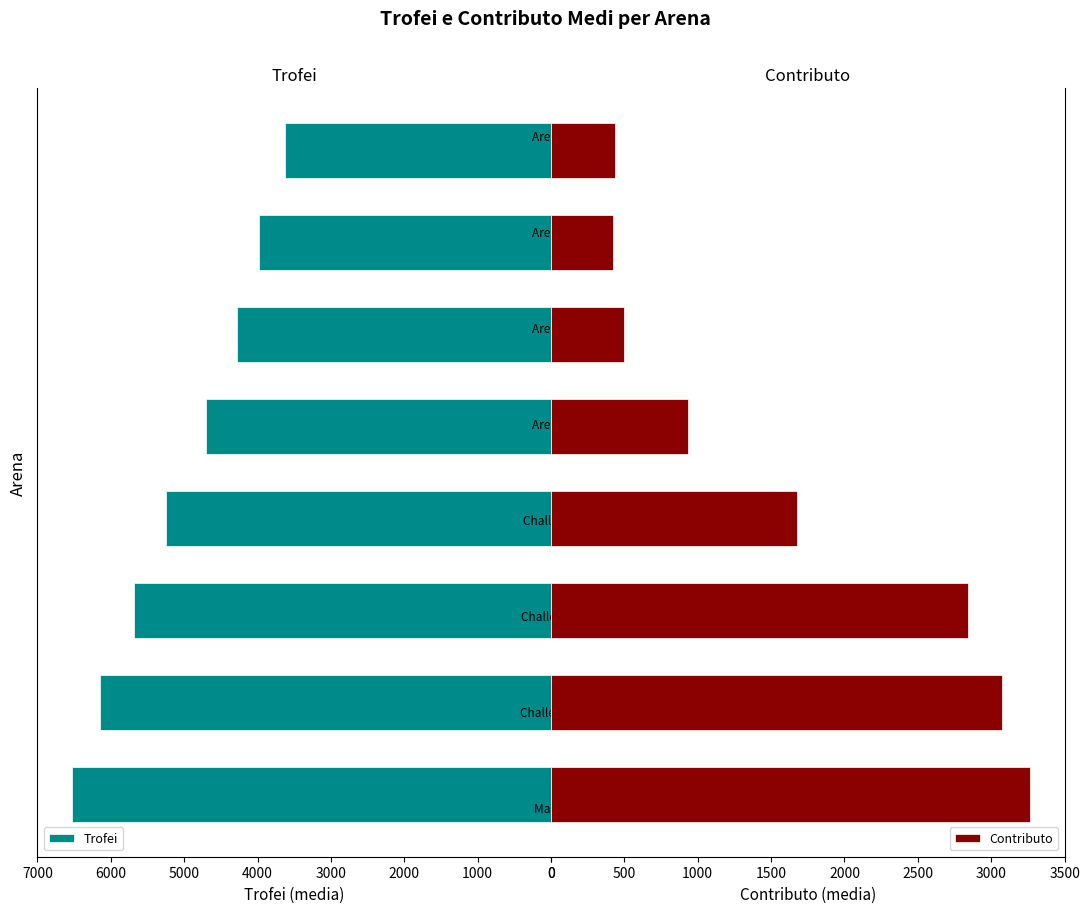

What is the difference between the maximum and minimum values in the Contributo series?

2840.2